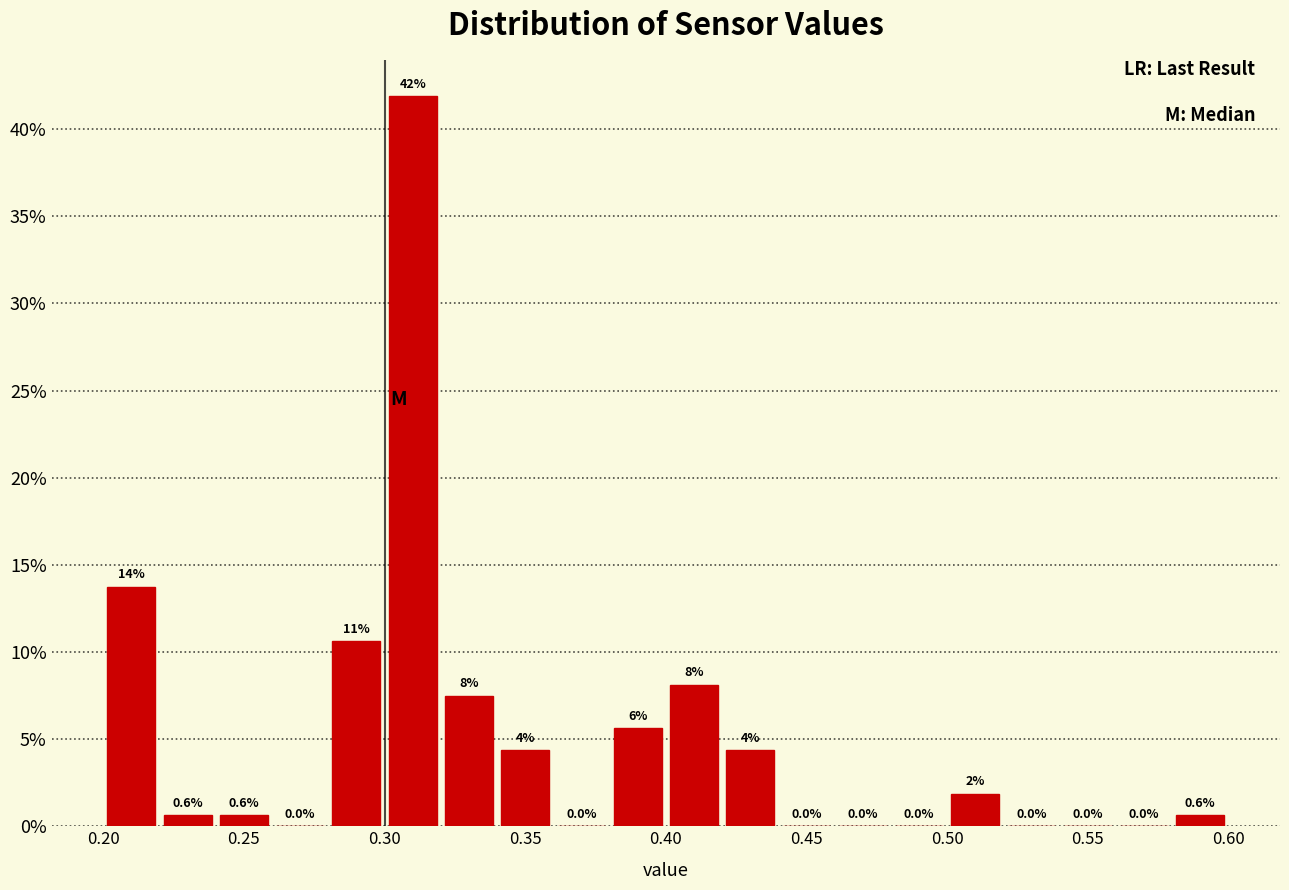

Which range on the x-axis has the tallest bar?

0.30 to 0.32